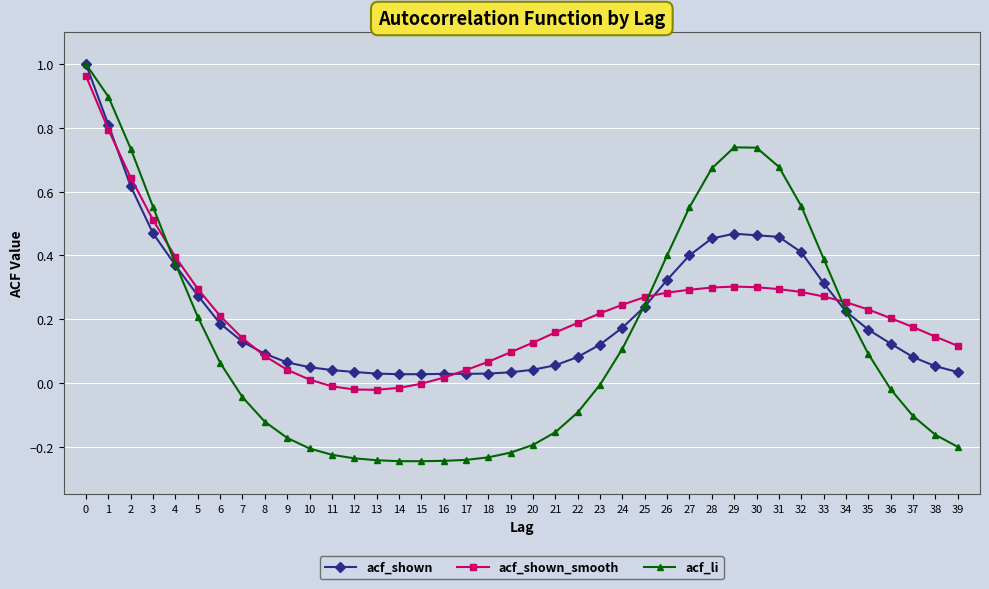

True or false: acf_shown has a value of 0.0 at 18.

True